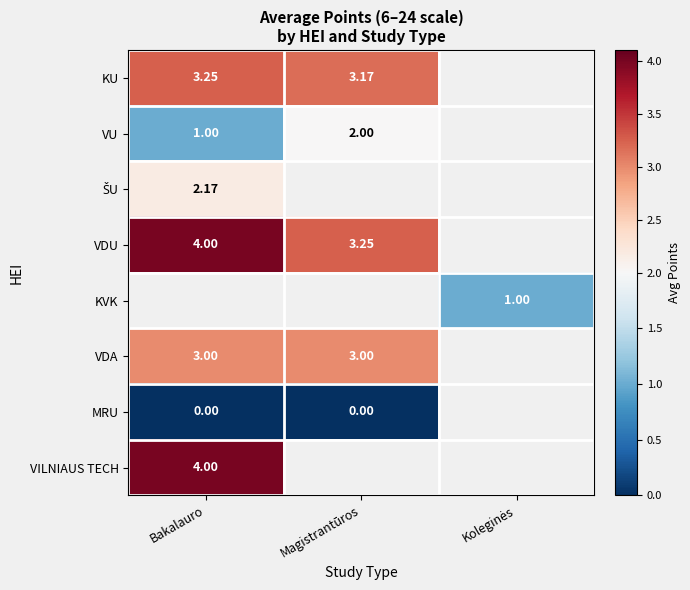

Read the KU value at Magistrantūros.

3.2